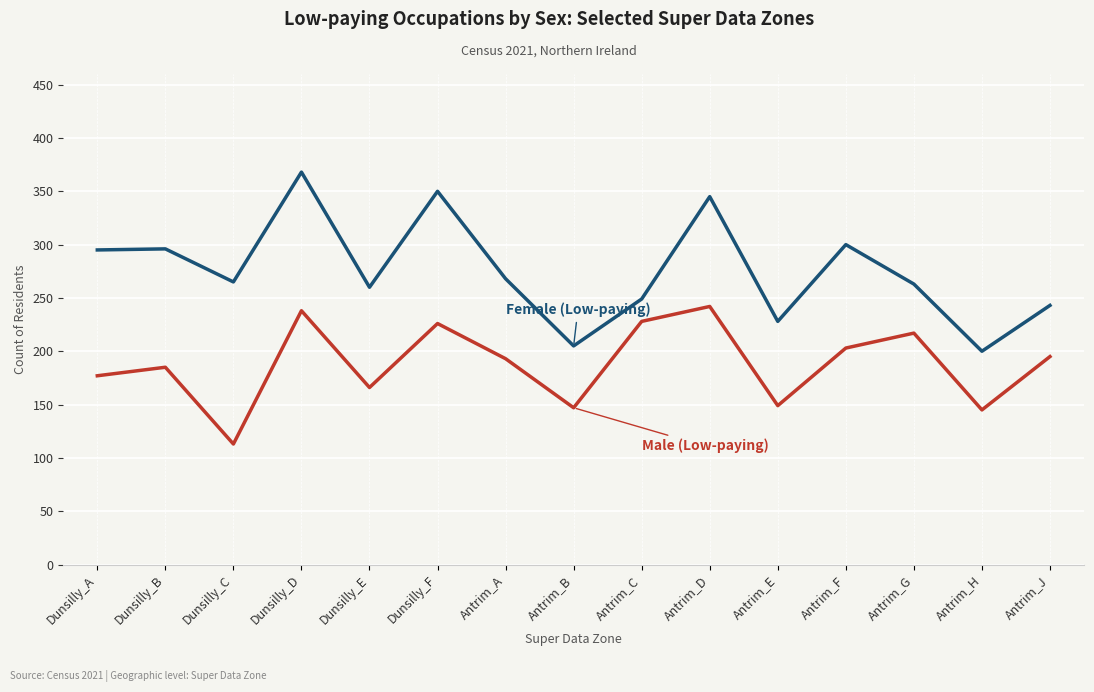

At which category is the sum across all series the highest?

Dunsilly_D